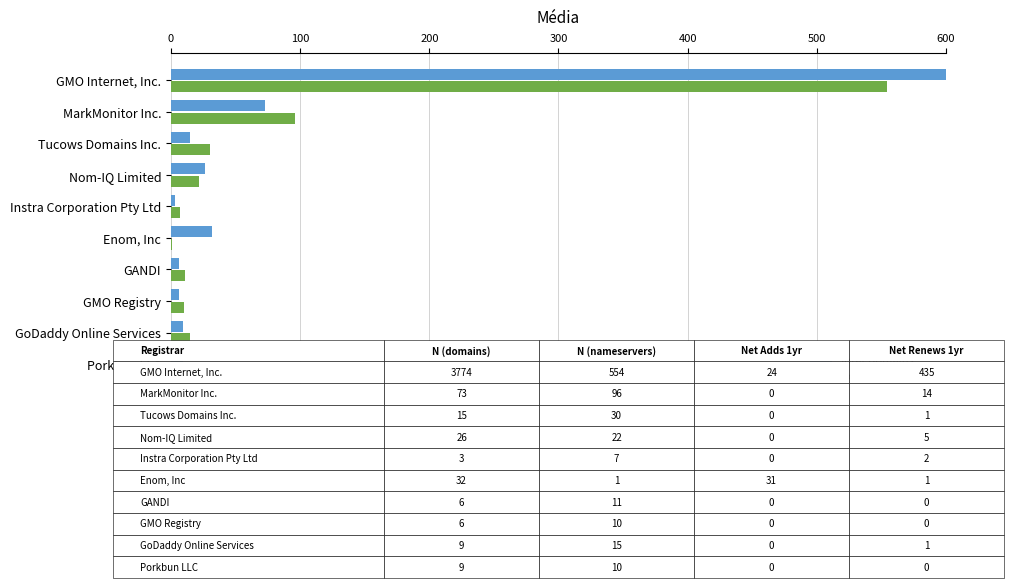

How many values in the total-domains series exceed 15?

4